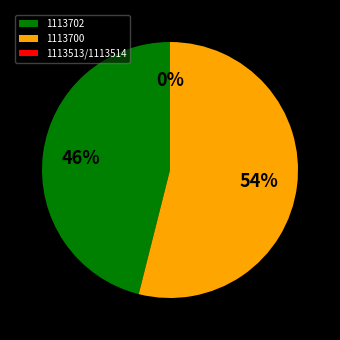

To the nearest percent, what is the difference between the largest and smallest slice percentages?

54%